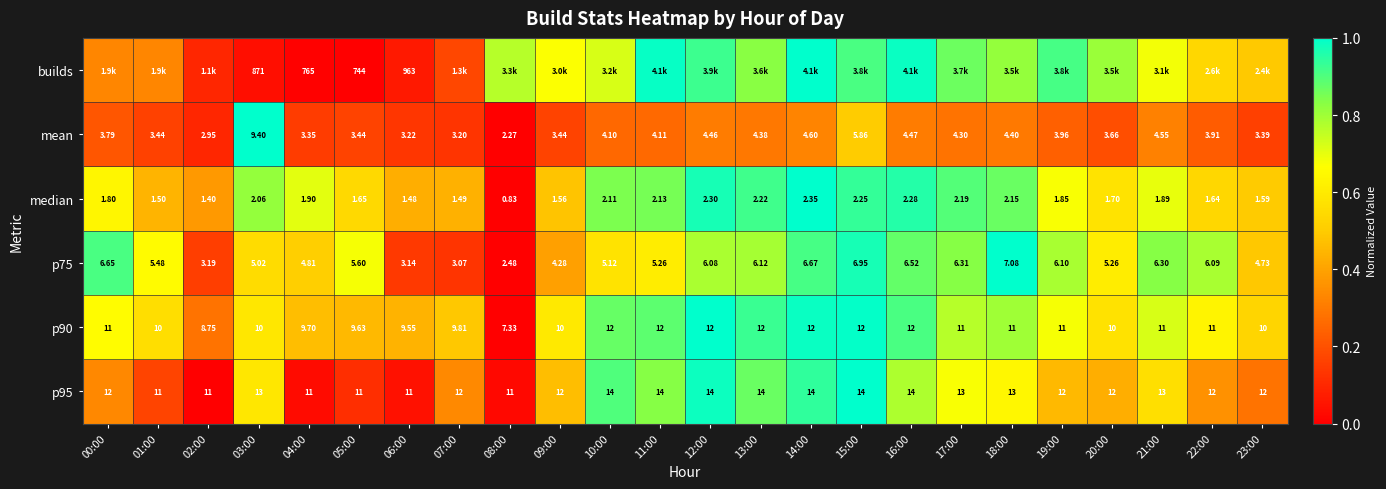

Is it true that mean equals 0.2 at 01:00?

True